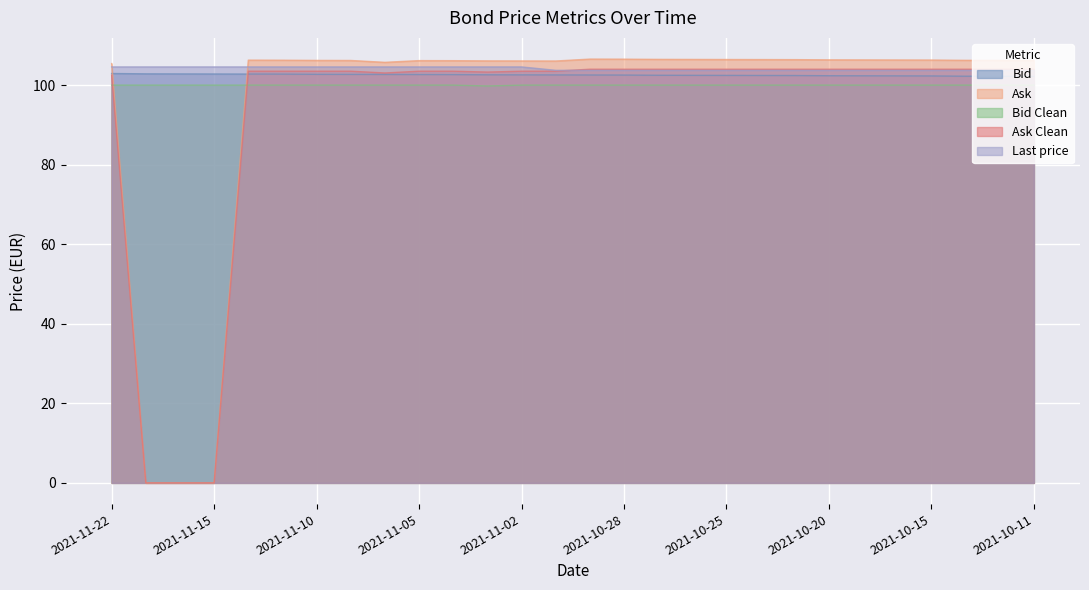

What is the spread (max minus min) of values at 2021-11-01?

6.1